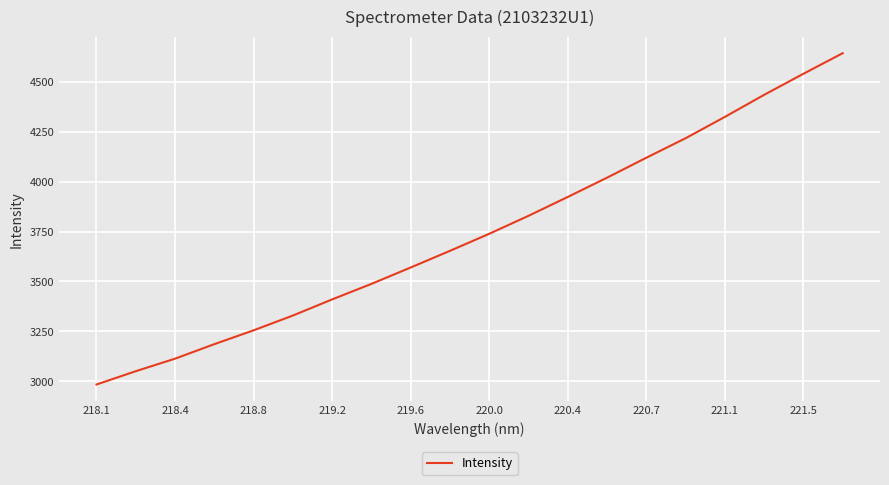

Does the chart have visible grid lines?

Yes